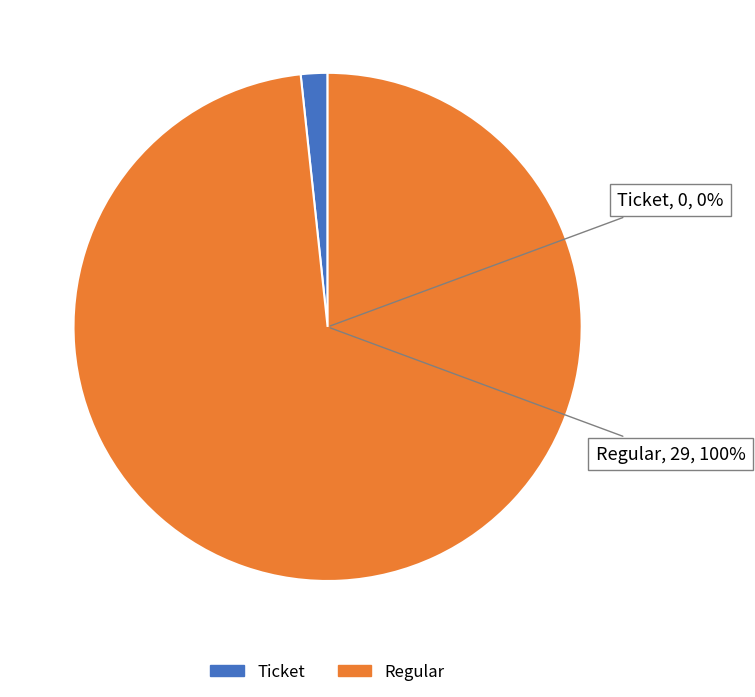

Does any single category account for the majority?

Yes